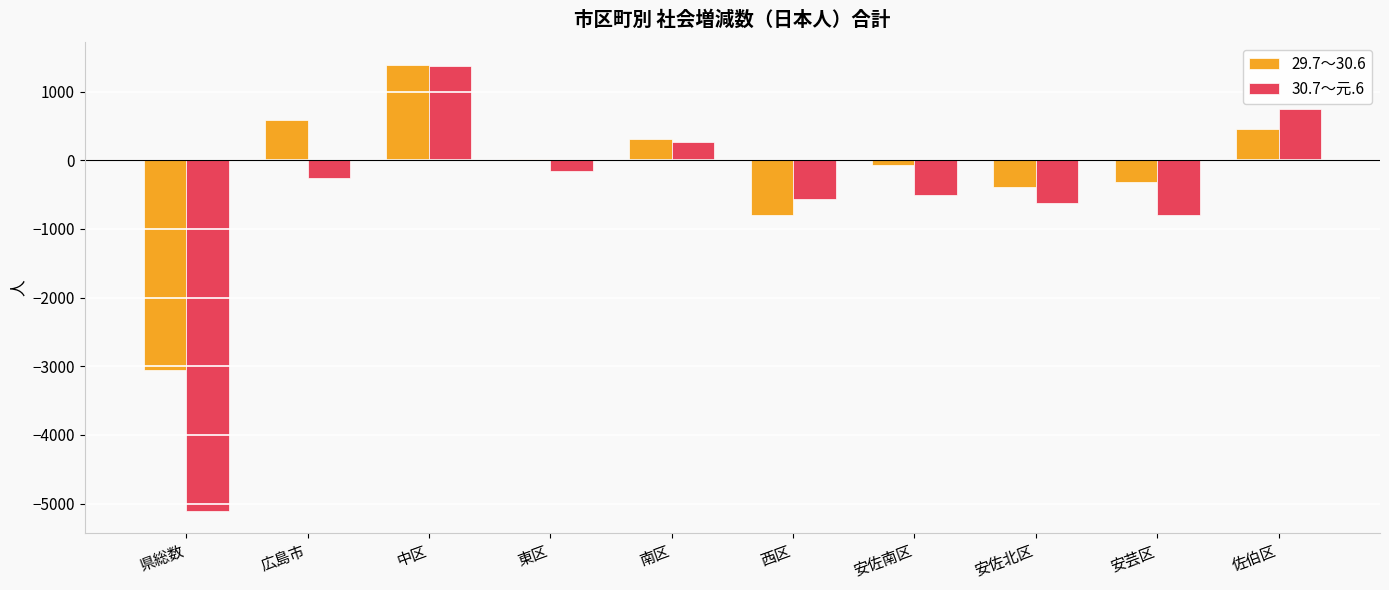

Which category has the highest value in the 30.7～元.6 series?

中区